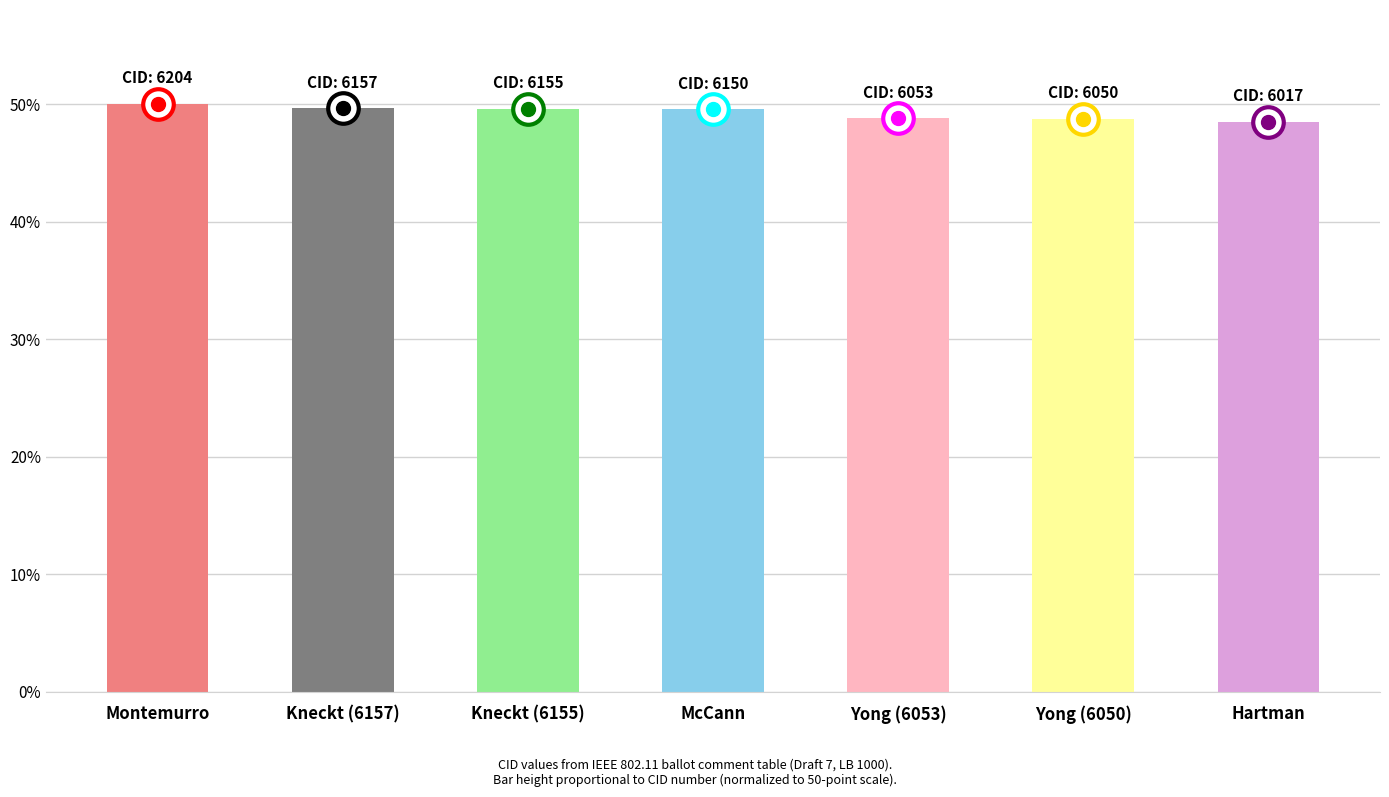

What is the difference between the values at McCann and Yong (6050)?

0.8